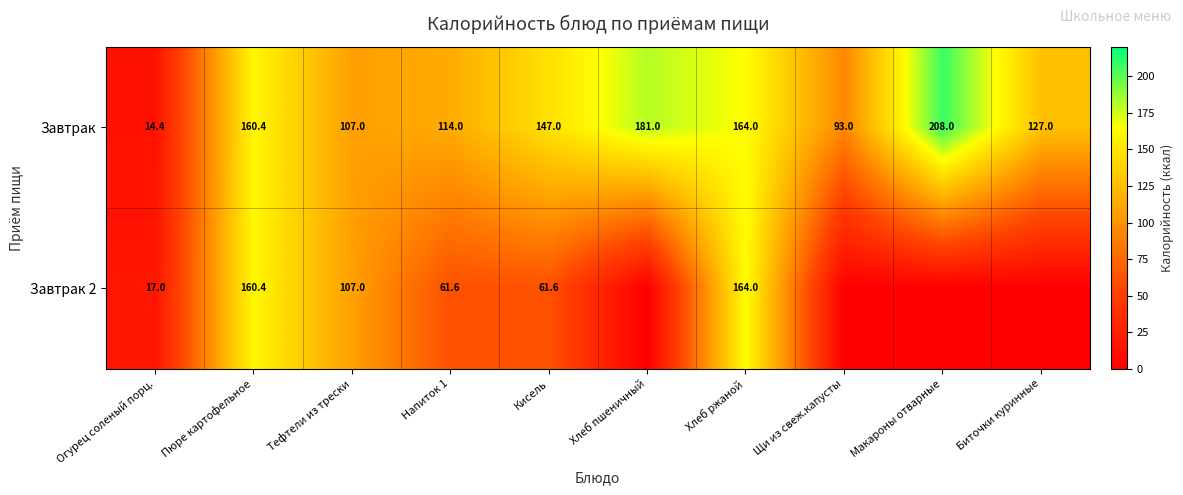

At Огурец соленый порц., list the series in order from largest to smallest.

Завтрак 2, Завтрак